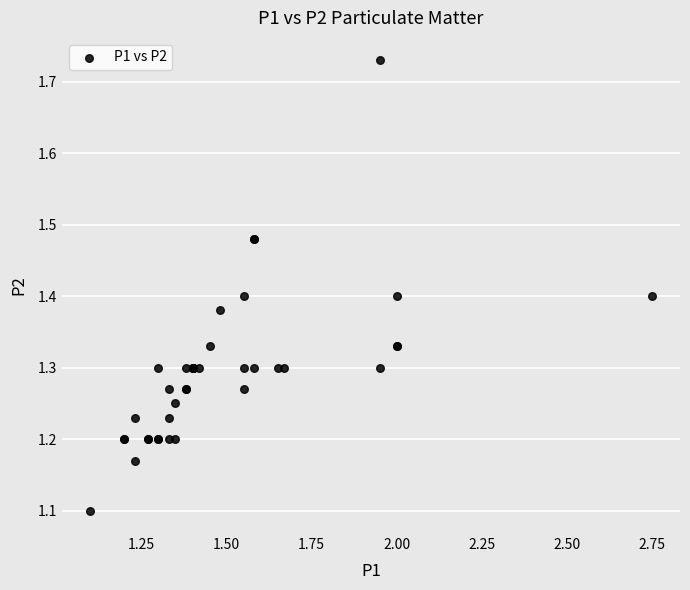

What Y value in the scatter plot is closest to 1?

1.1